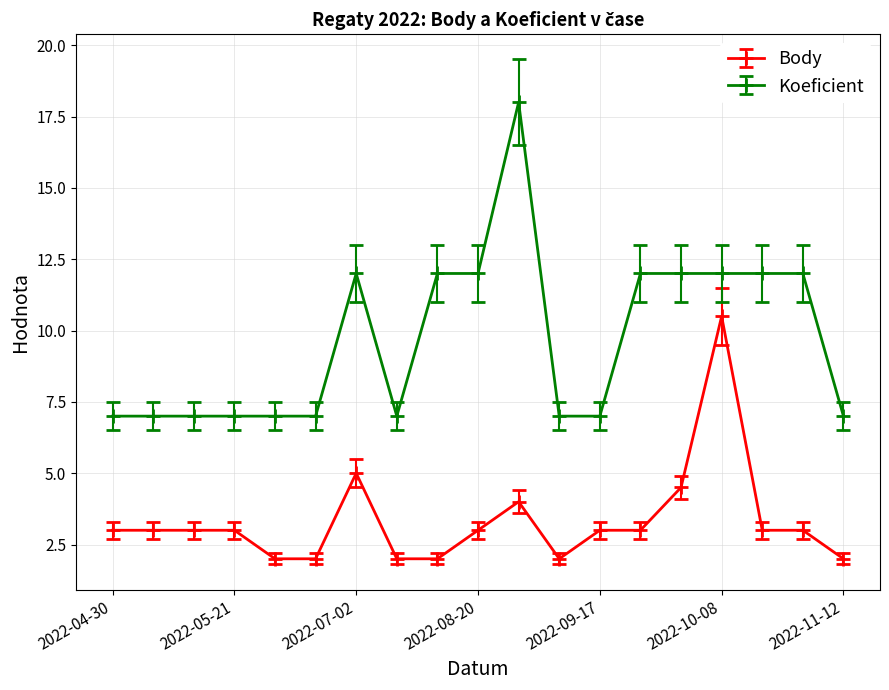

True or false: Body has more than 1 interior local peaks.

True